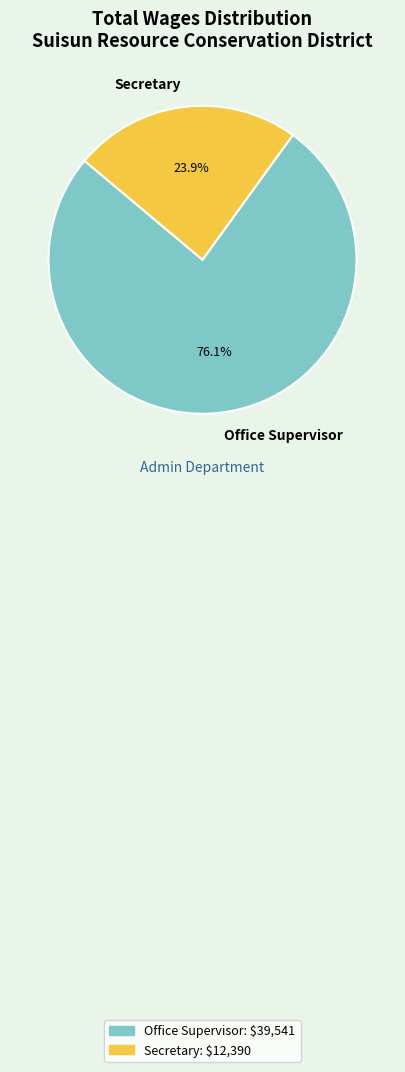

To the nearest percent, what is the combined percentage of Secretary and Office Supervisor?

100%